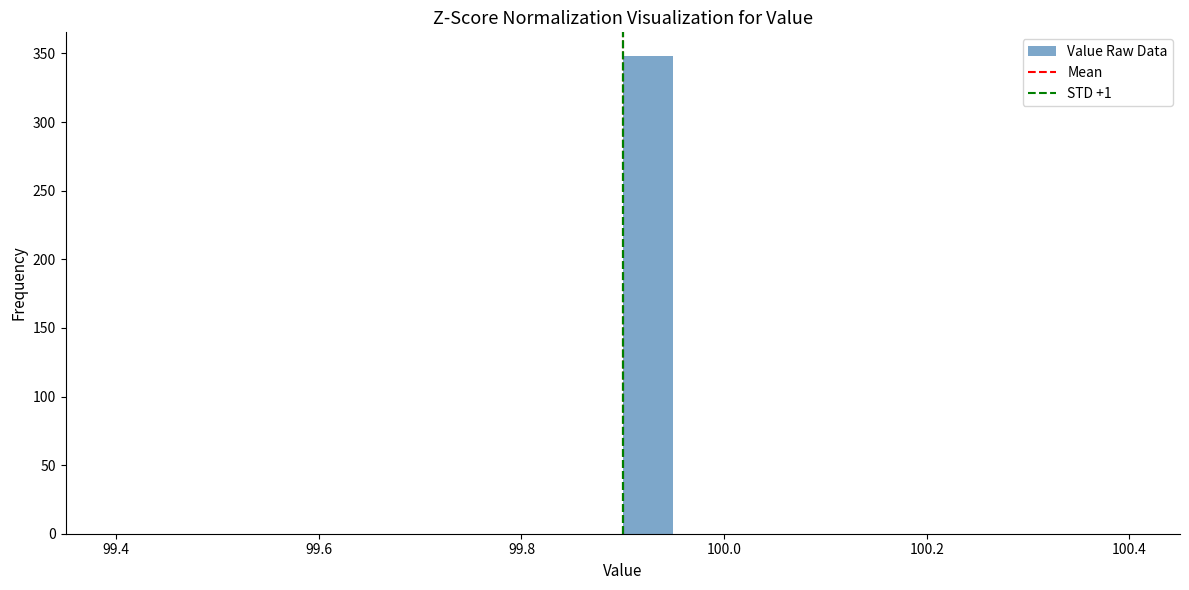

Around what value on the x-axis is the tallest bar? Give the approximate position of its centre, as read against the axis.

99.92